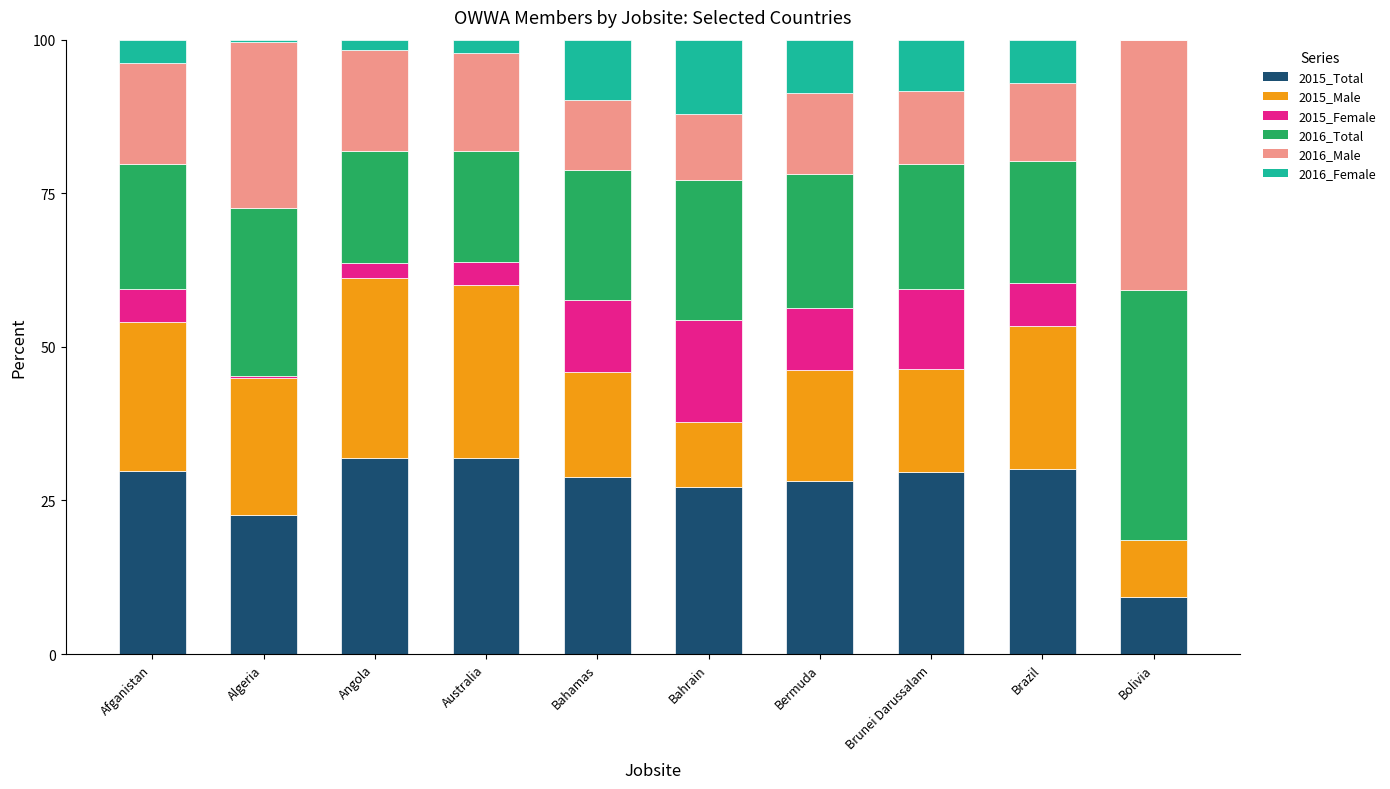

What is the highest value of the 2015_Total series?

31.9